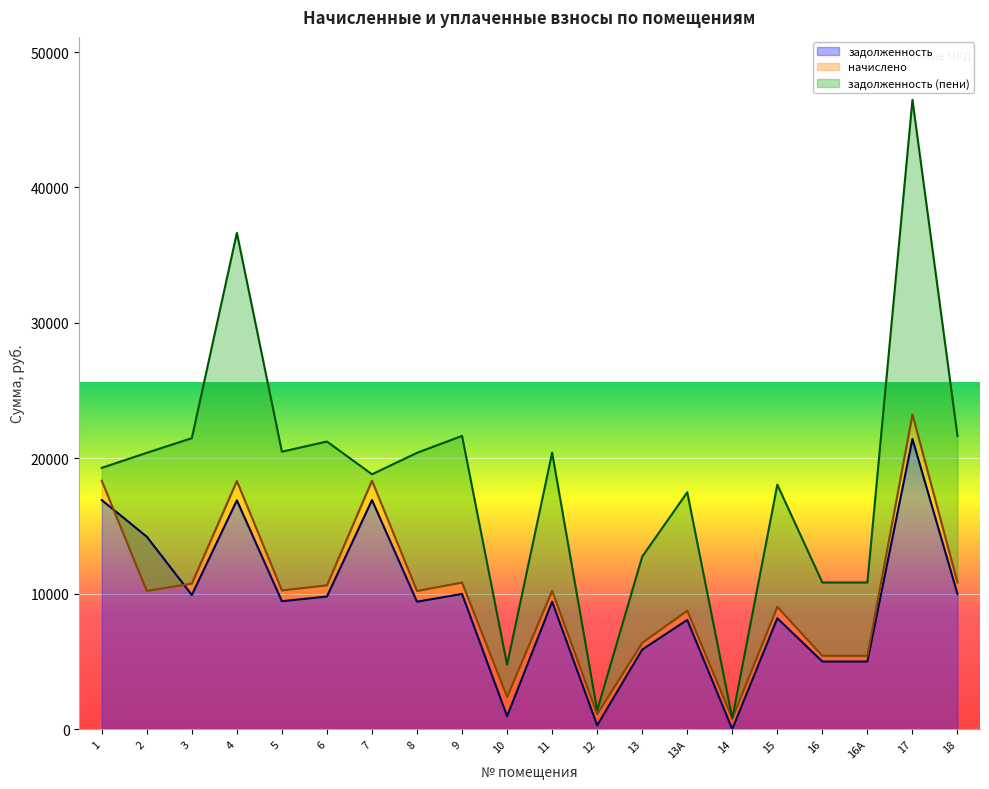

The value of задолженность at 15 is 2728.2. True or false?

False